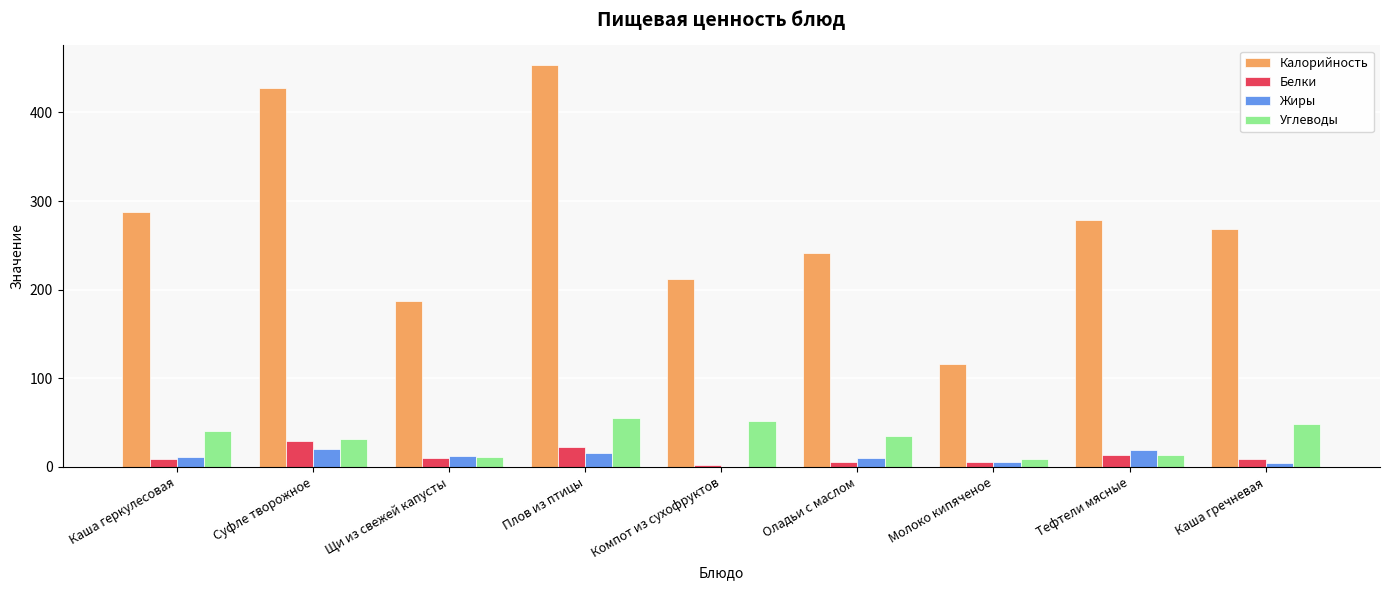

What is the total value across all series at Тефтели мясные?

326